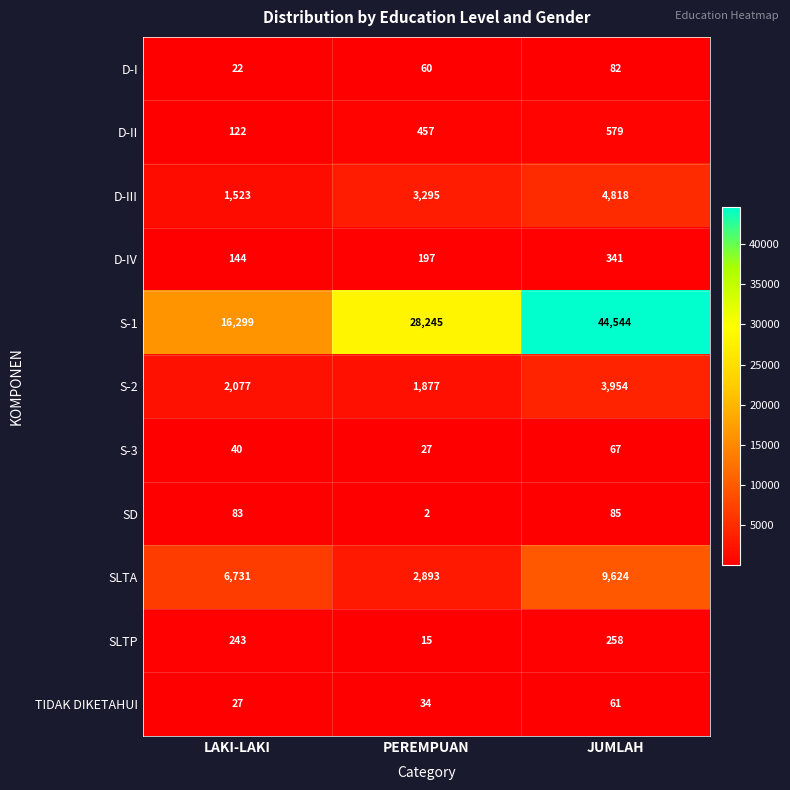

True or false: S-3 has a value of 27 at PEREMPUAN.

True